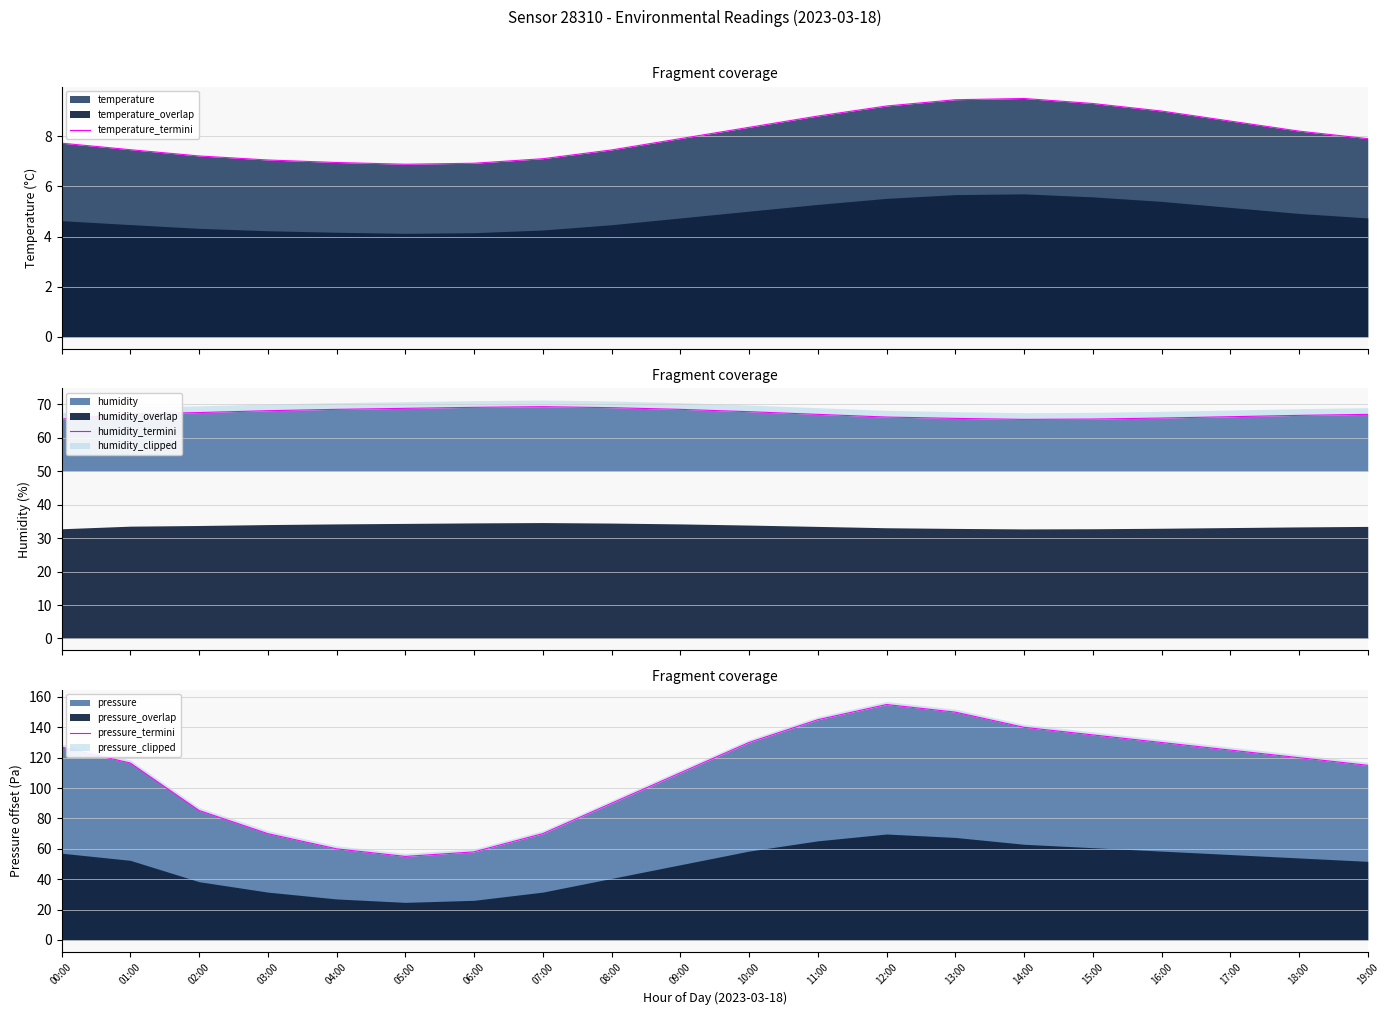

Between 09:00 and 18:00, which series saw the biggest shift?

pressure_termini